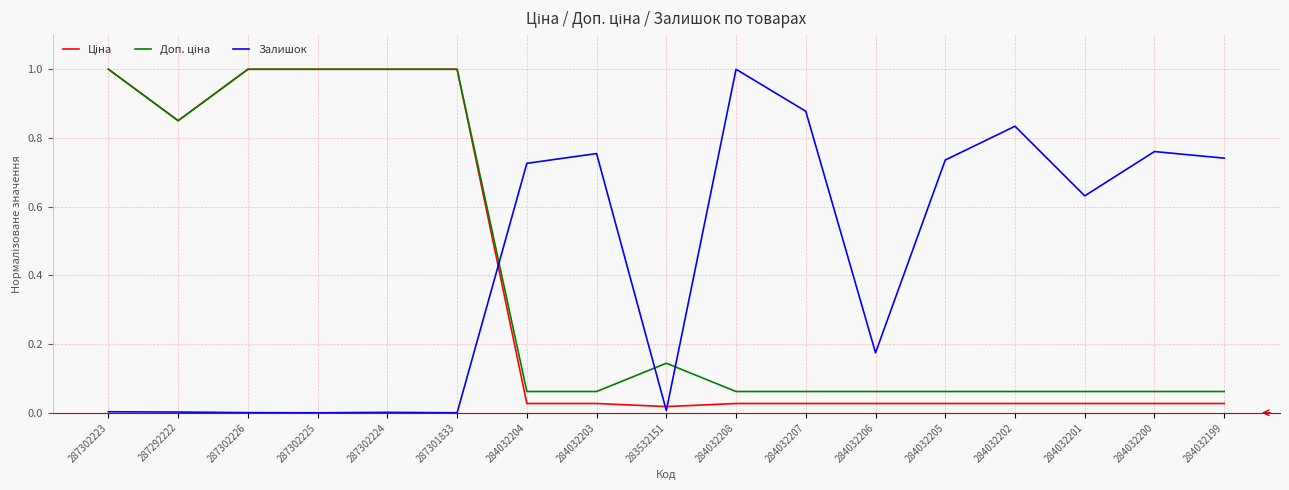

Is this an area chart (filled region under the line)?

No